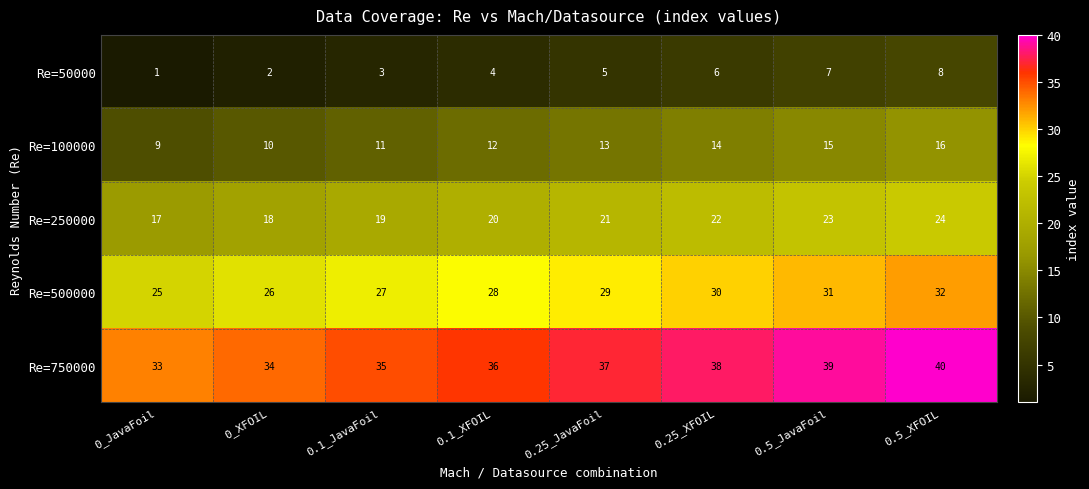

What is the spread (max minus min) of values at 0.1_XFOIL?

32